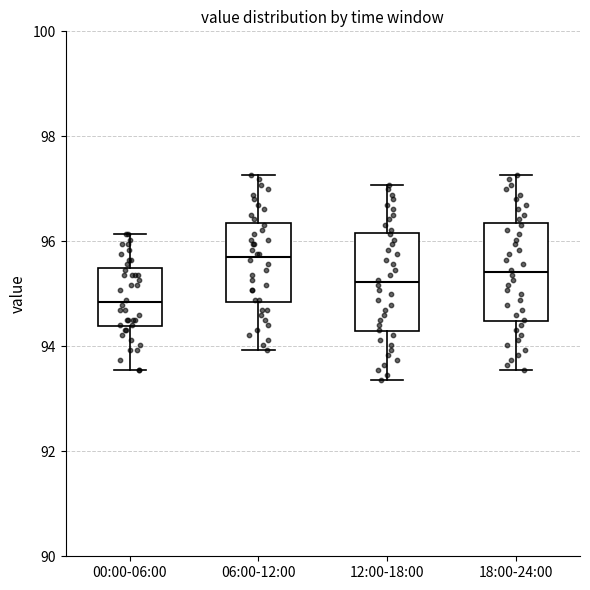

Where does the median line of the box for 00:00-06:00 sit on the y-axis? The values are not printed on the chart, so give them approximately, as read against the axis.

94.8